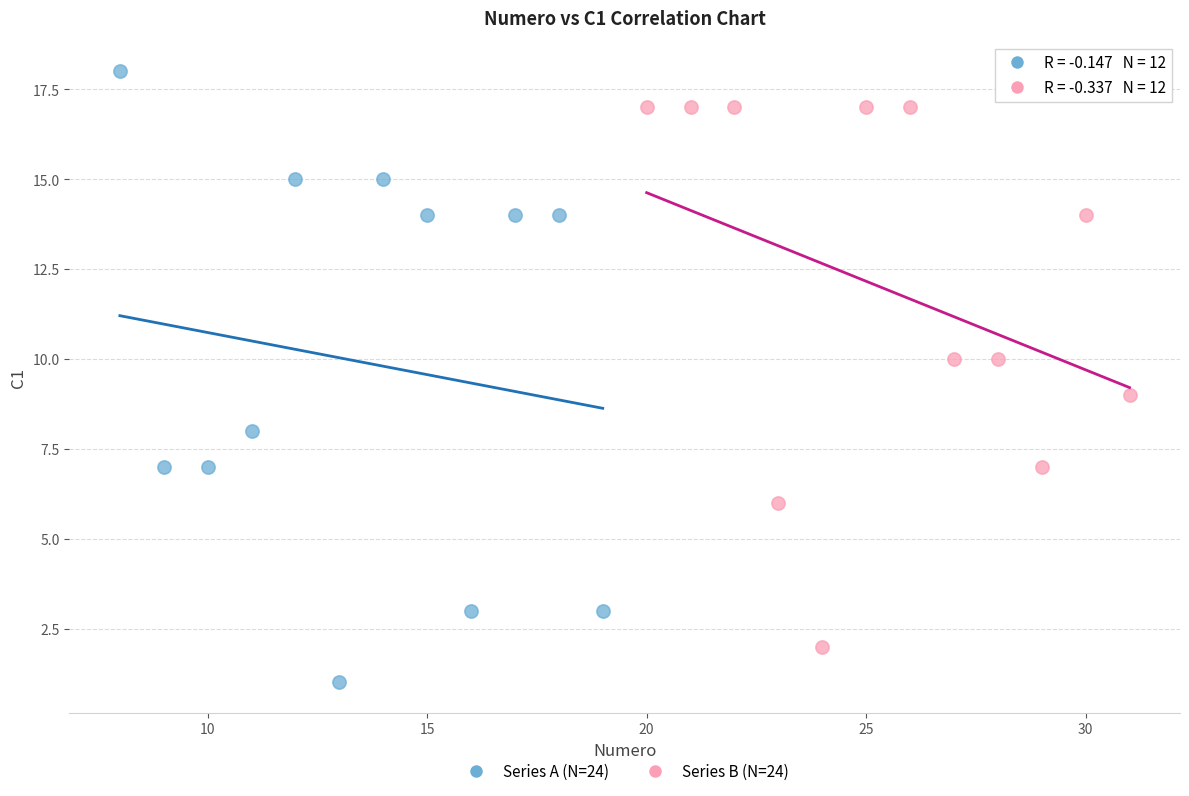

Which series has the largest Y range (max minus min)?

Series A (N=24)